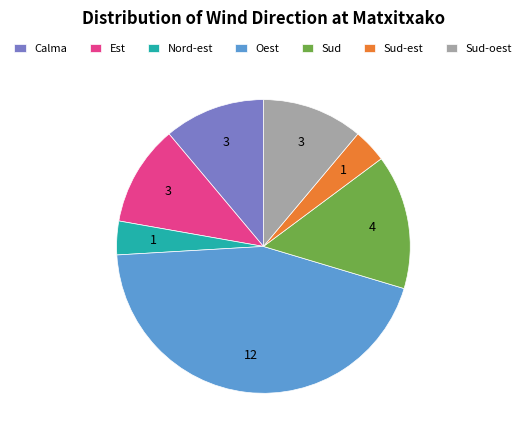

Count the number of slices in the pie.

7